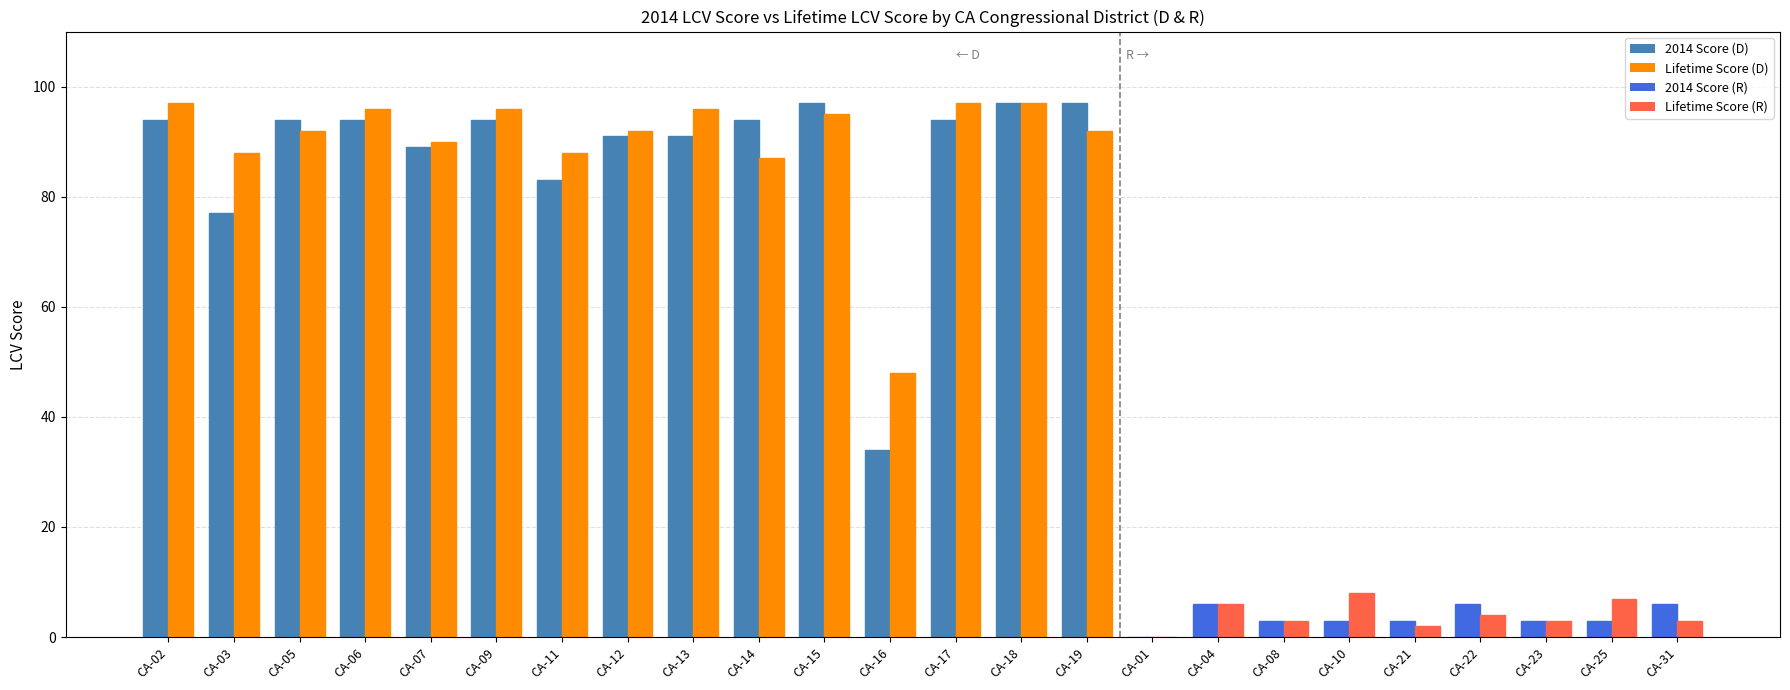

Count the number of data series in this chart.

2